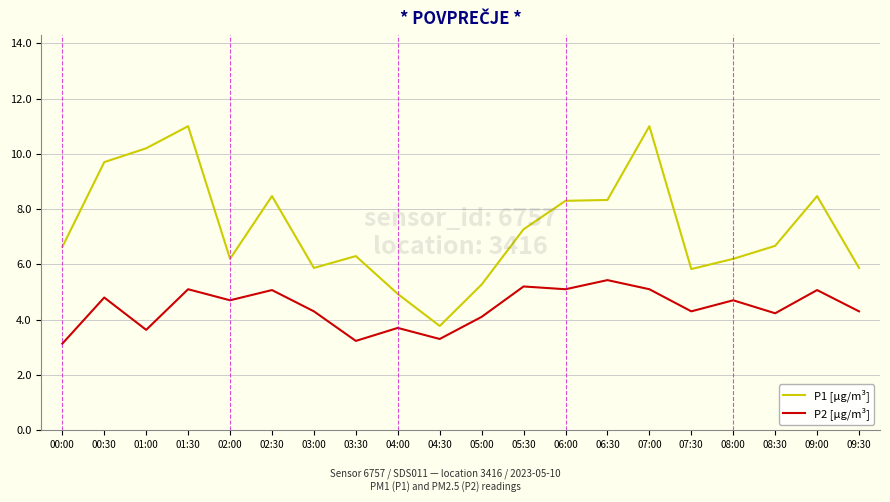

What position from the left is 08:30?

18